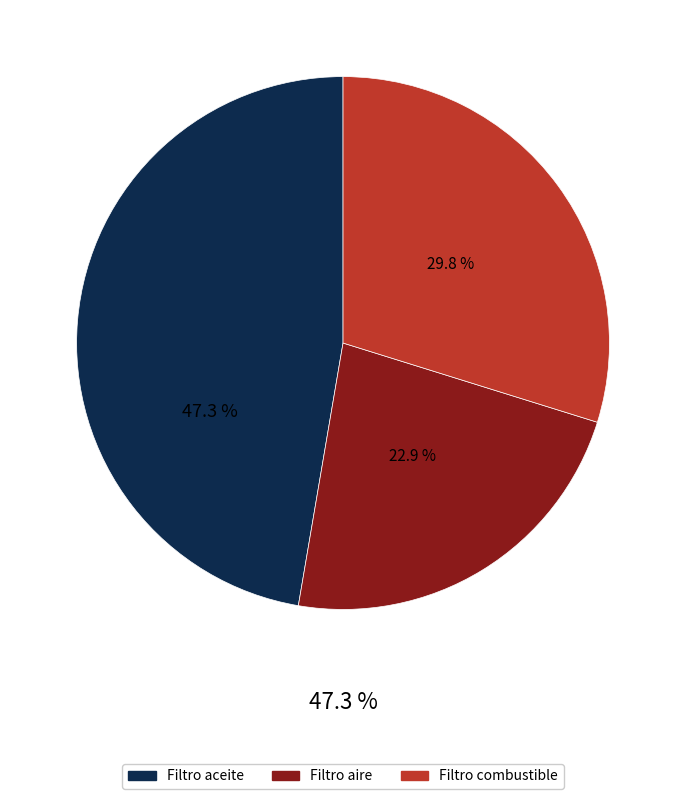

What percentage is the Filtro de aceite para camioneta slice, to the nearest percent?

47%